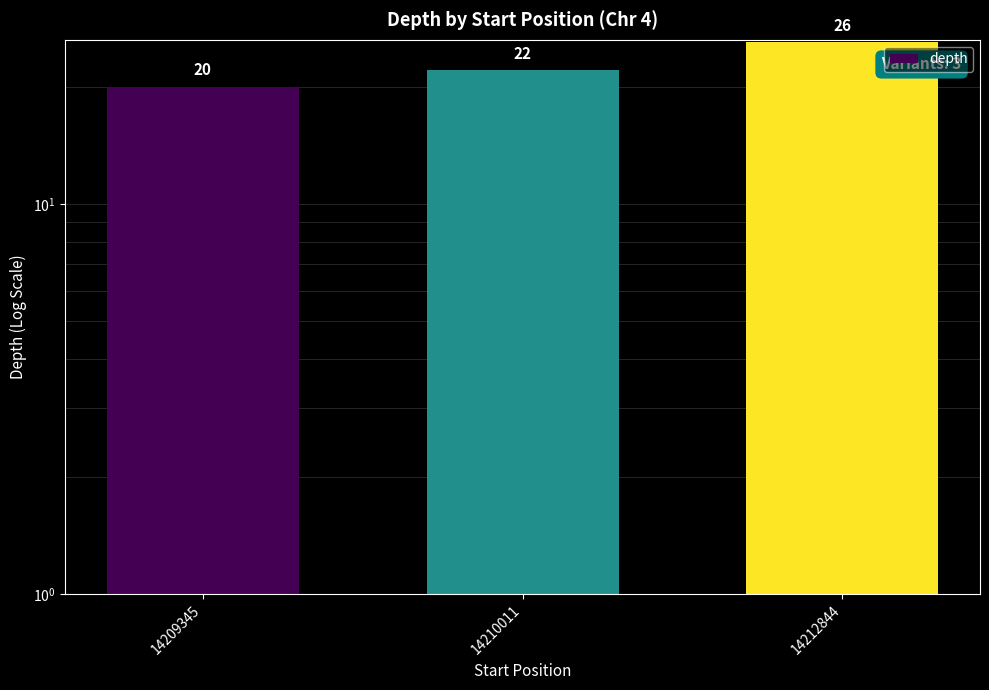

What is the difference between the values at 14210011 and 14212844?

4